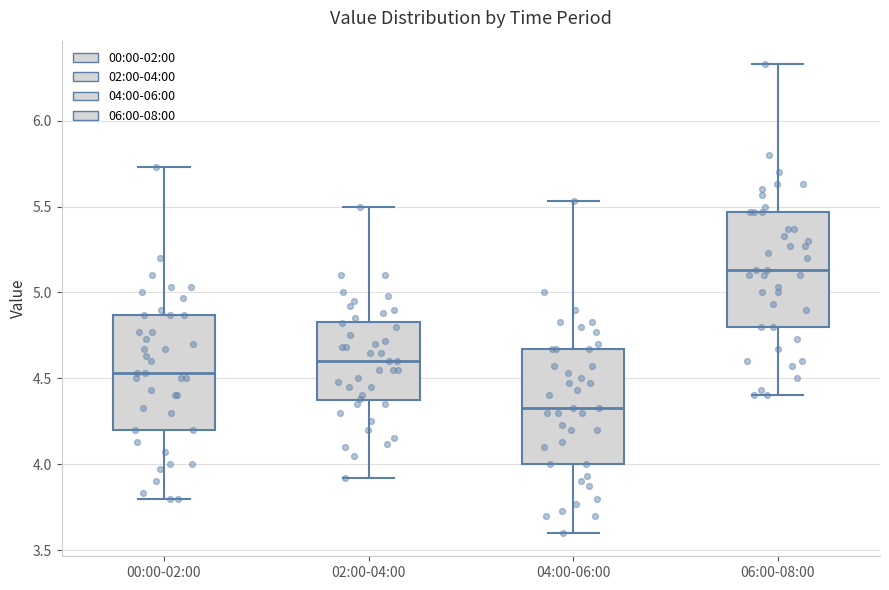

Reading left to right, read every box against the y-axis: the position of its median line, the range the box covers, and the ends of its whiskers. The values are not printed on the chart, so give them approximately, as read against the axis.

00:00-02:00: median 4.55, box 4.20 to 4.85, whiskers 3.80 to 5.75
02:00-04:00: median 4.60, box 4.35 to 4.85, whiskers 3.90 to 5.50
04:00-06:00: median 4.35, box 4.00 to 4.65, whiskers 3.60 to 5.55
06:00-08:00: median 5.15, box 4.80 to 5.45, whiskers 4.40 to 6.35